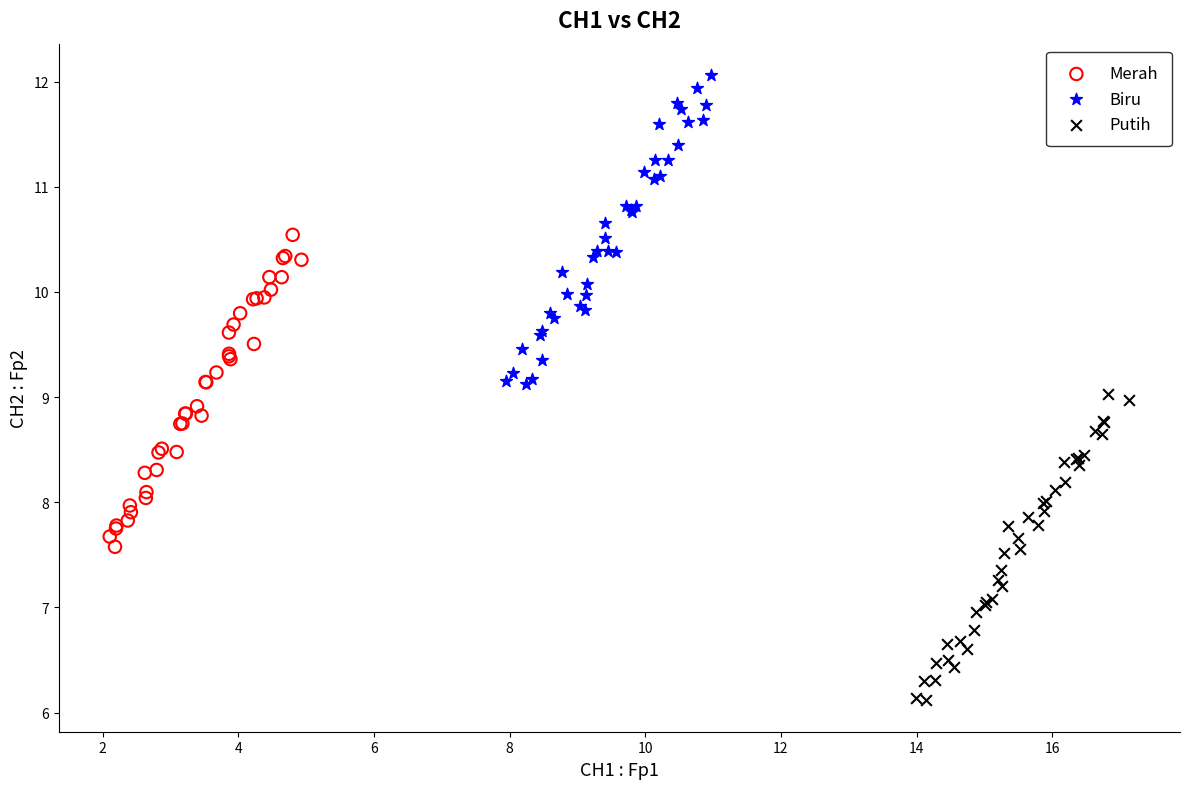

Which series contains the lowest Y value?

Putih